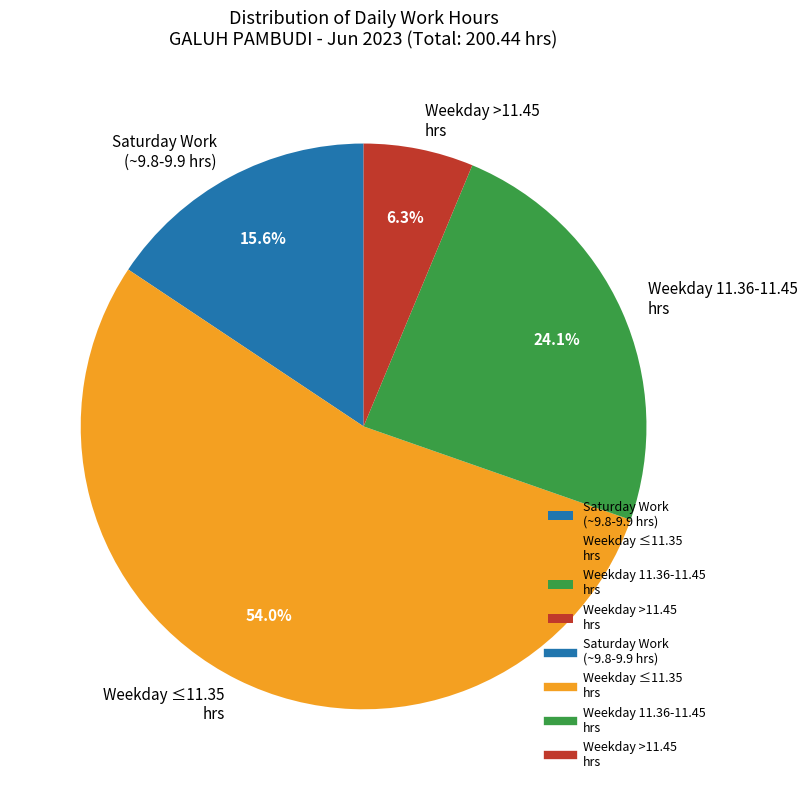

Between Weekday ≤11.35 hrs and Weekday 11.36-11.45 hrs, which is larger?

Weekday ≤11.35 hrs